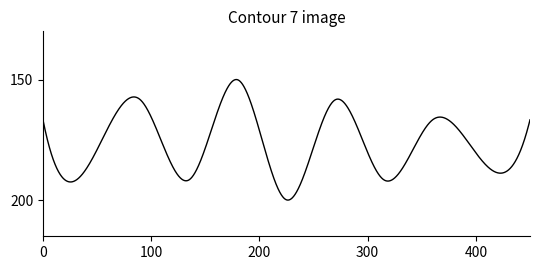

What is the greatest value displayed?

200.0